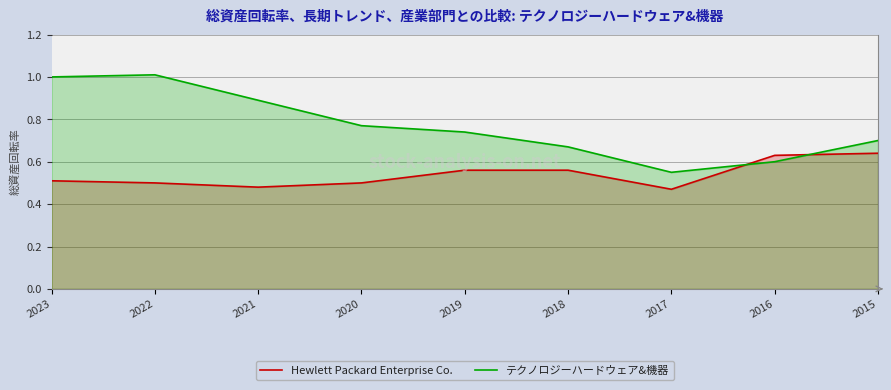

Count the Hewlett Packard Enterprise Co. values in the range 0 to 1.

9